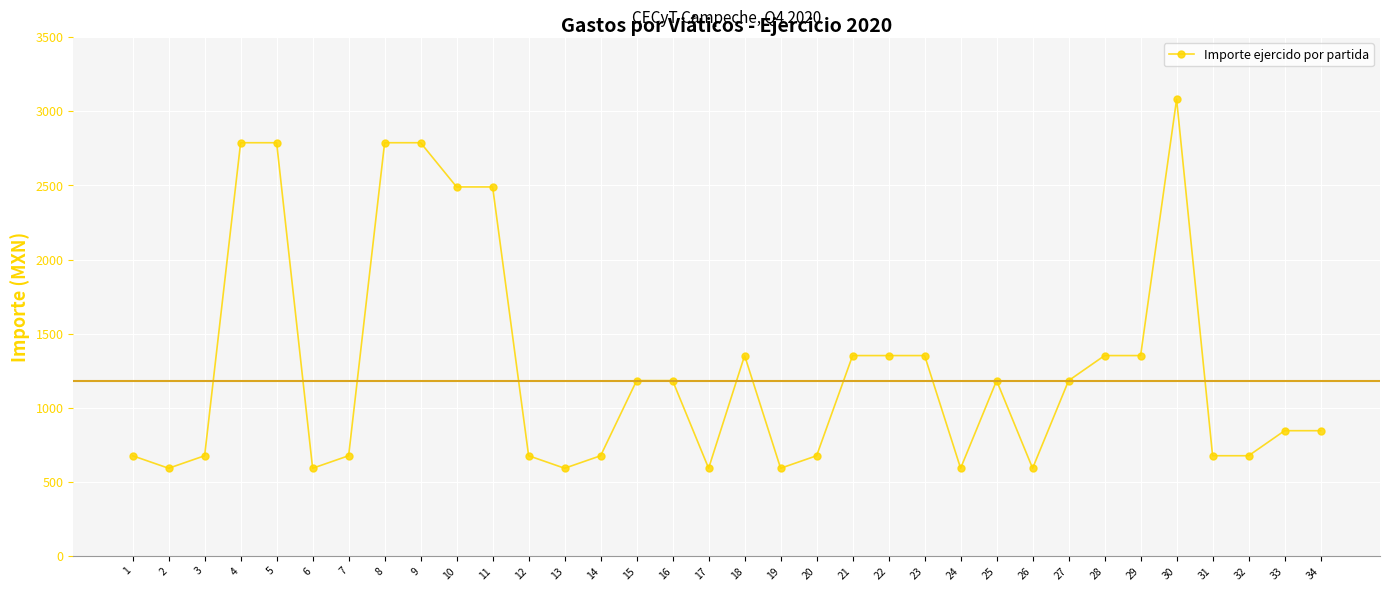

Does the chart have visible grid lines?

Yes